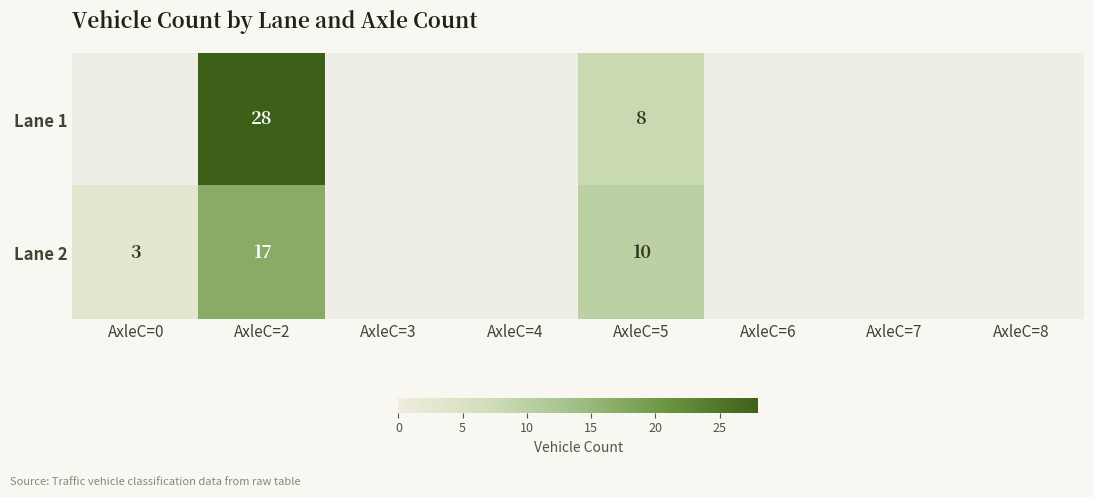

The value of Lane 2 at AxleC=5 is 10. True or false?

True